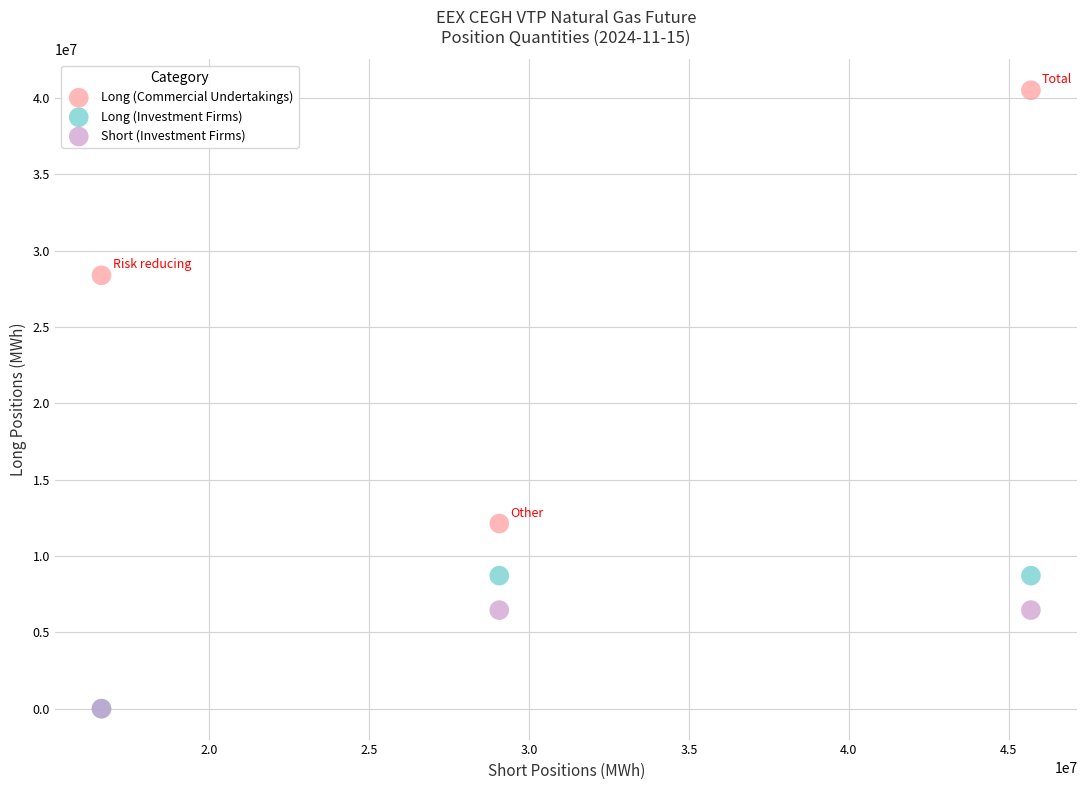

In the Long (Commercial Undertakings) series, what Y value is closest to 26326024?

28392976